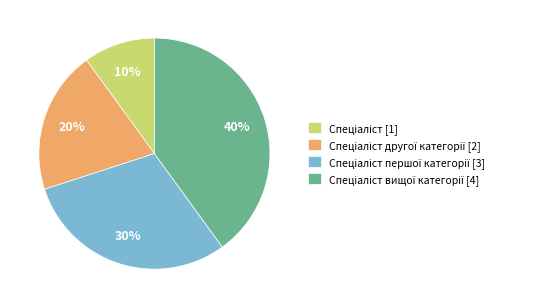

How many segments does this pie chart have?

4